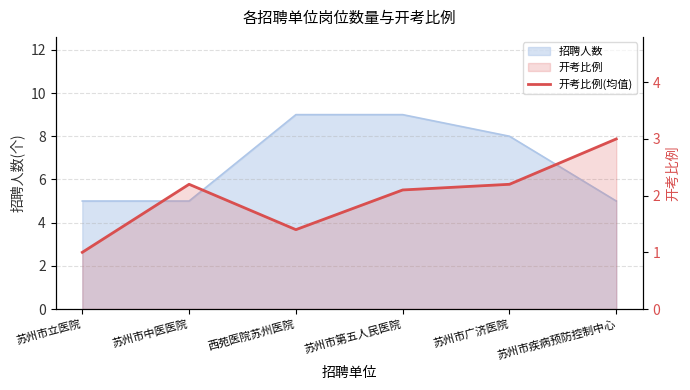

What is the label of the 4th point from the left?

苏州市第五人民医院